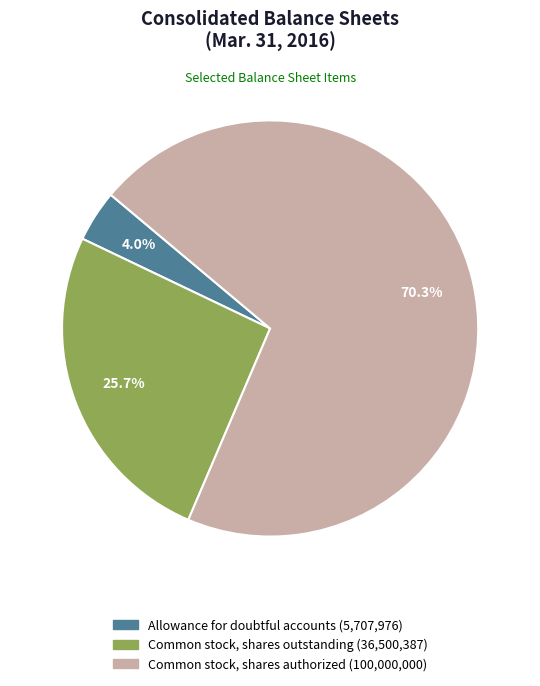

Which category has the smallest portion of the pie?

Allowance for doubtful accounts